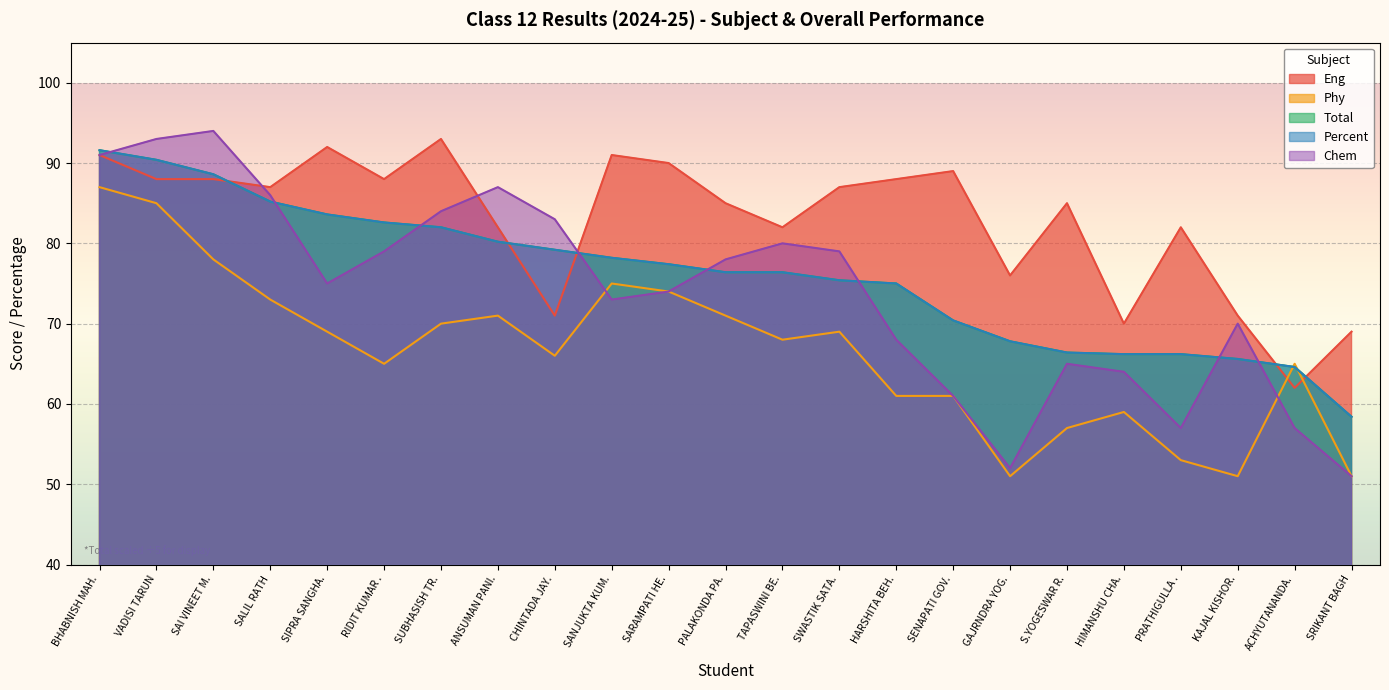

Which label corresponds to the smallest value in the chart?

GAJRNDRA YOG.